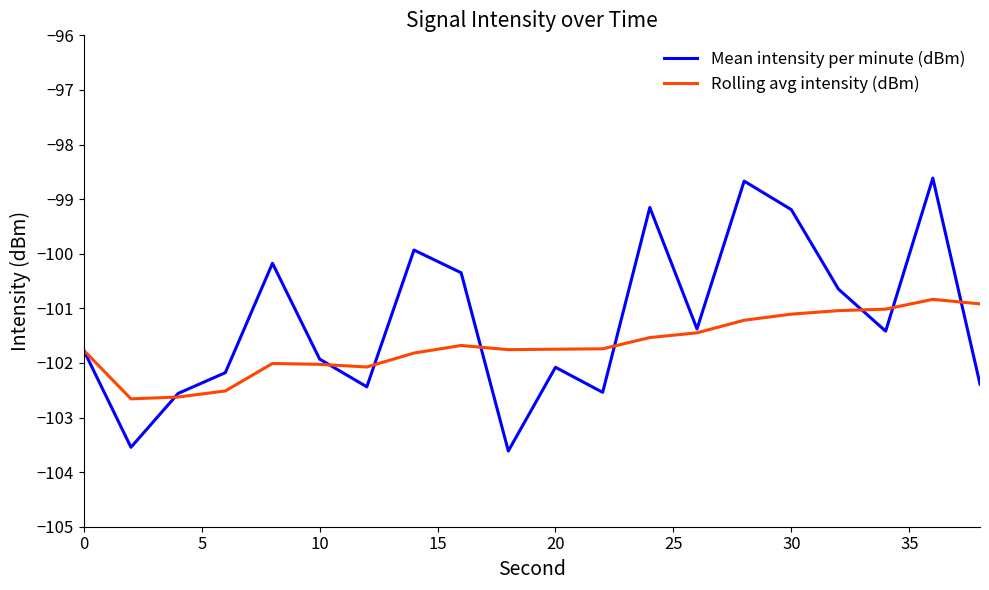

Which series has the largest total across all categories?

Mean intensity per minute (dBm)